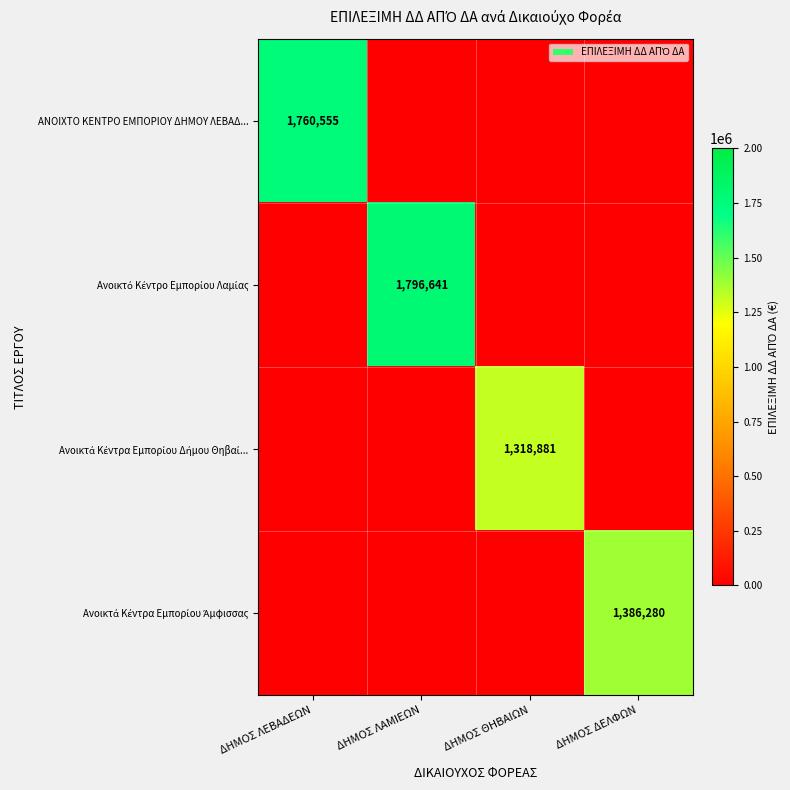

Which series has the largest range (max minus min)?

Ανοικτό Κέντρο Εμπορίου Λαμίας